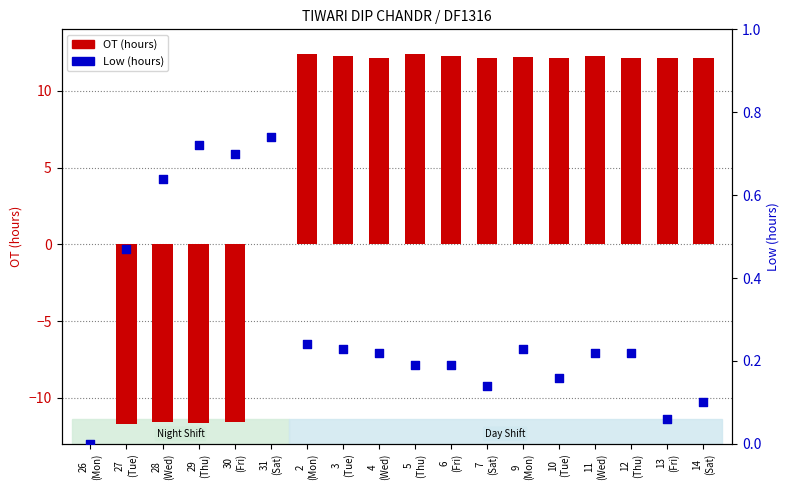

Which series reaches the minimum Y coordinate?

OT (hours)